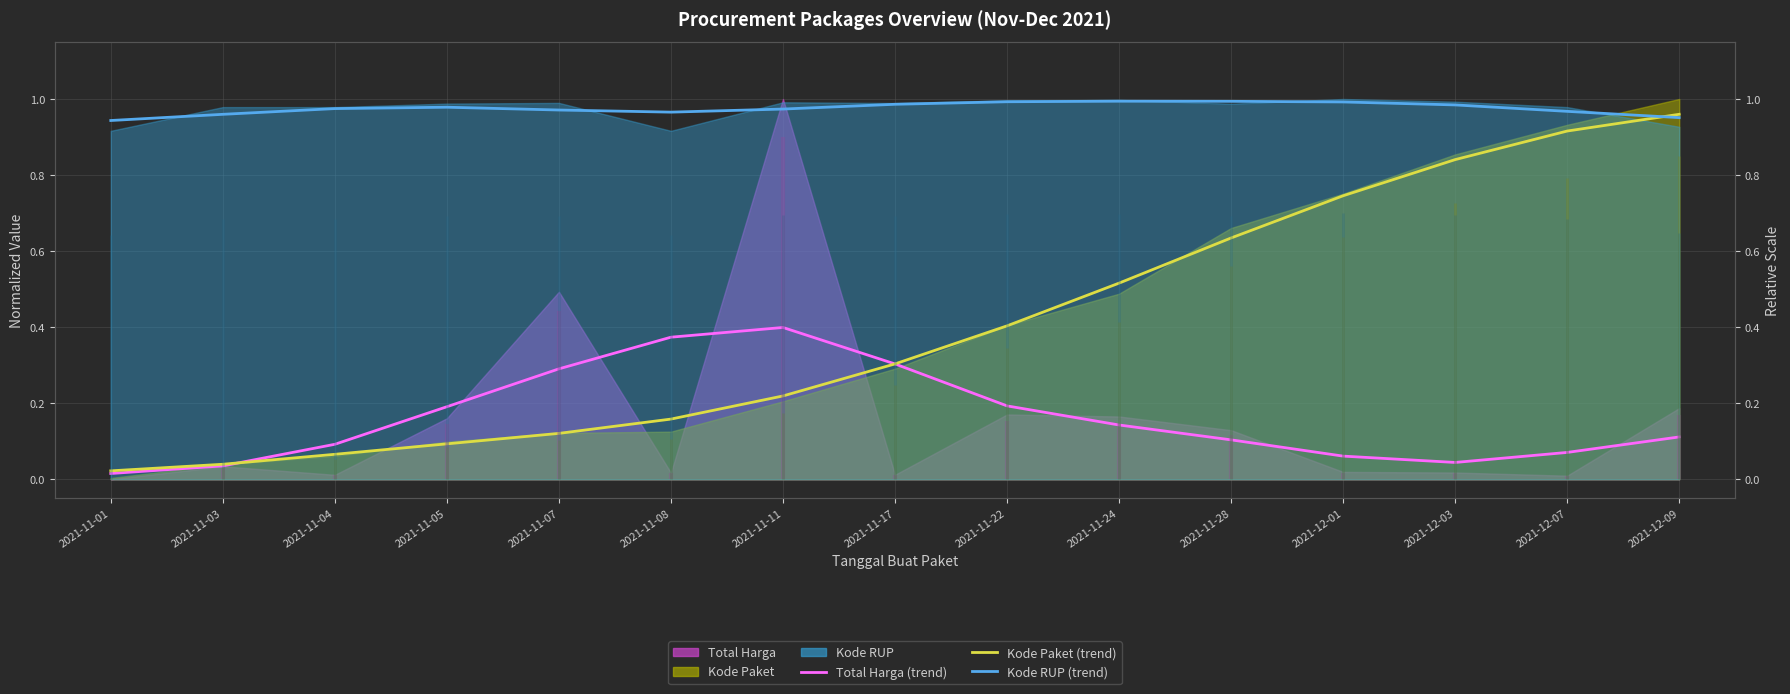

Count the number of categories in the chart.

15